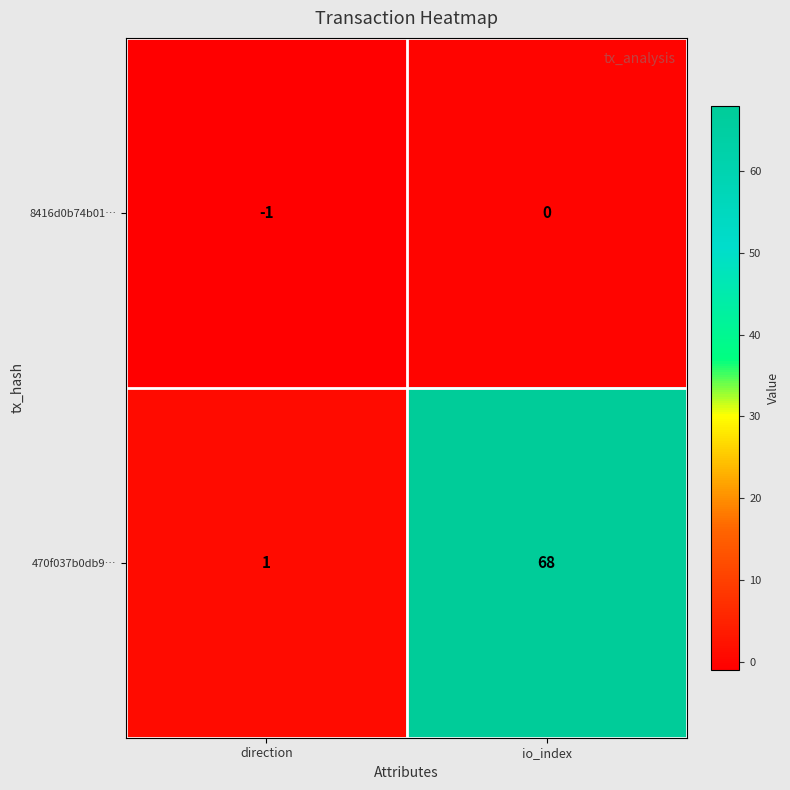

Which series has the largest range (max minus min)?

470f037b0db9…